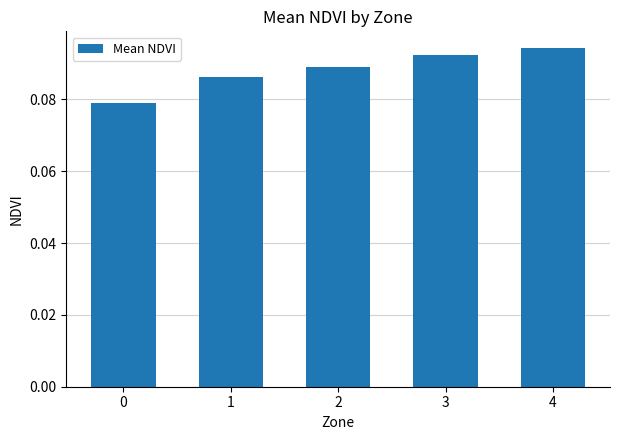

The chart shows a value of 0.0 at 4. True or false?

False